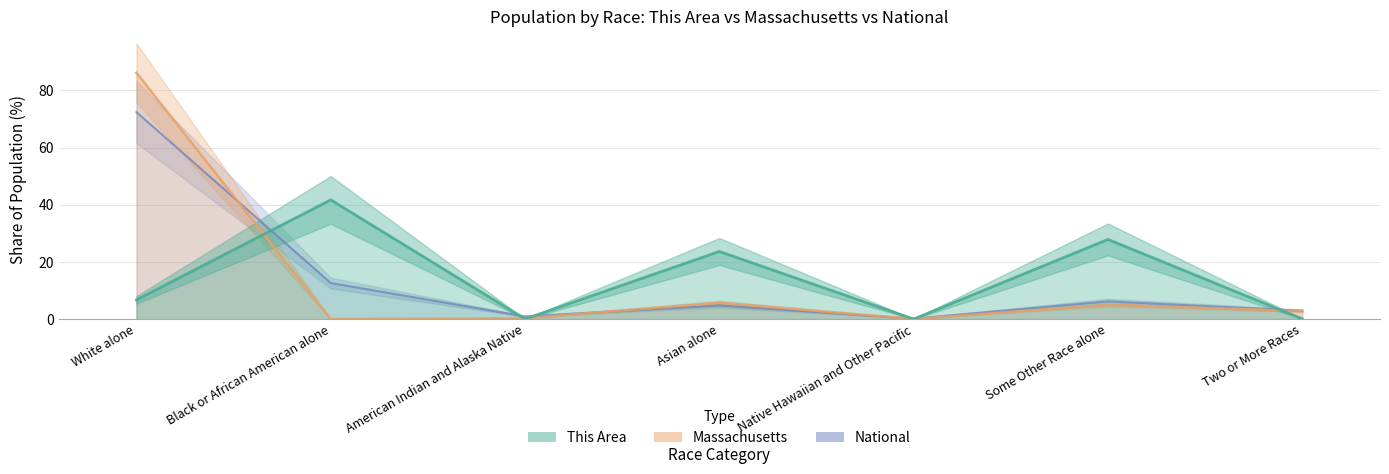

Which series changed the most between American Indian and Alaska Native and Two or More Races?

Massachusetts